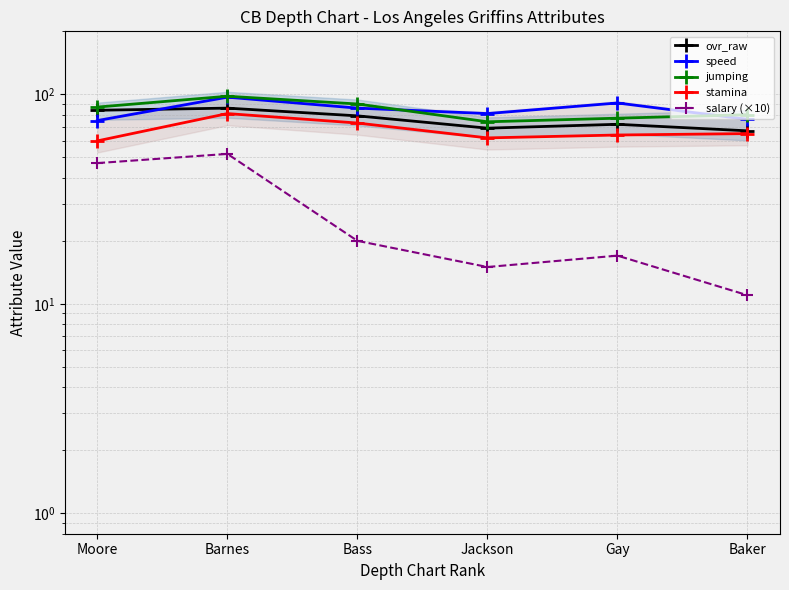

How many categories are shown in the chart?

6